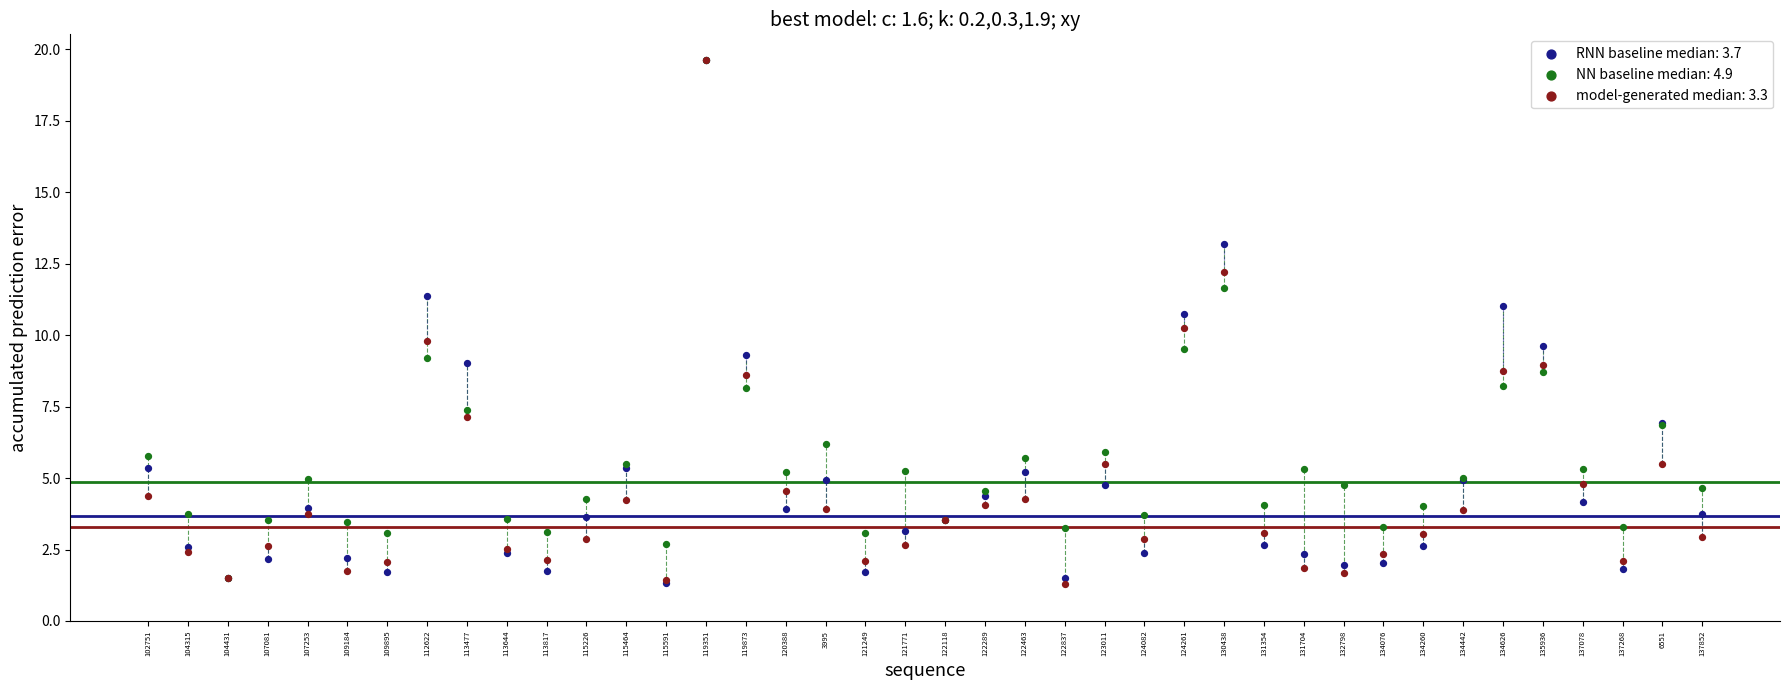

What are all the series names shown in the legend?

RNN baseline median: 3.7, NN baseline median: 4.9, model-generated median: 3.3